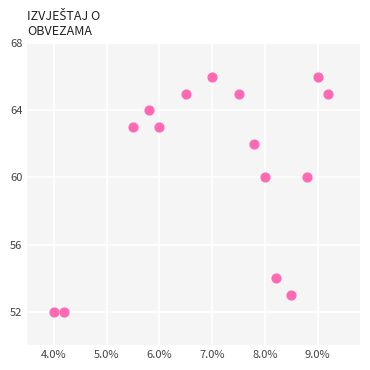

What is the range of Y values (max minus min)?

14